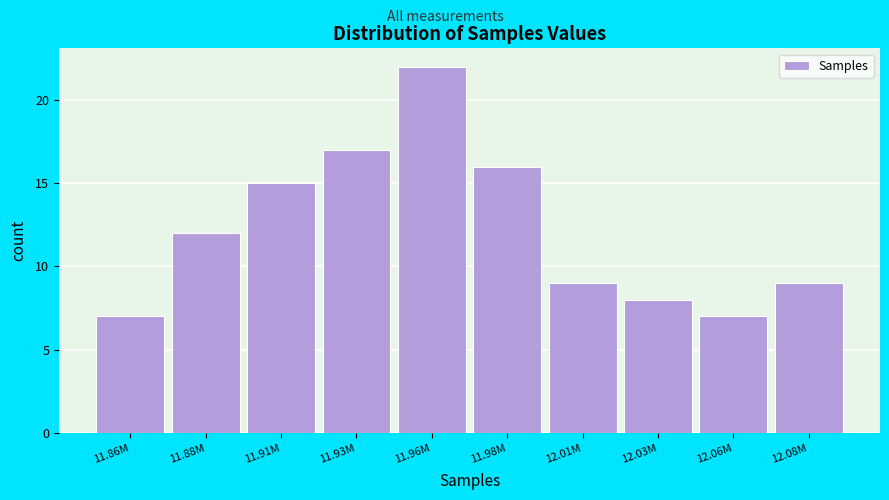

Reading left to right, transcribe all the data shown in this chart.

11.86M=7	11.88M=12	11.91M=15	11.93M=17	11.96M=22	11.98M=16	12.01M=9	12.03M=8	12.06M=7	12.08M=9